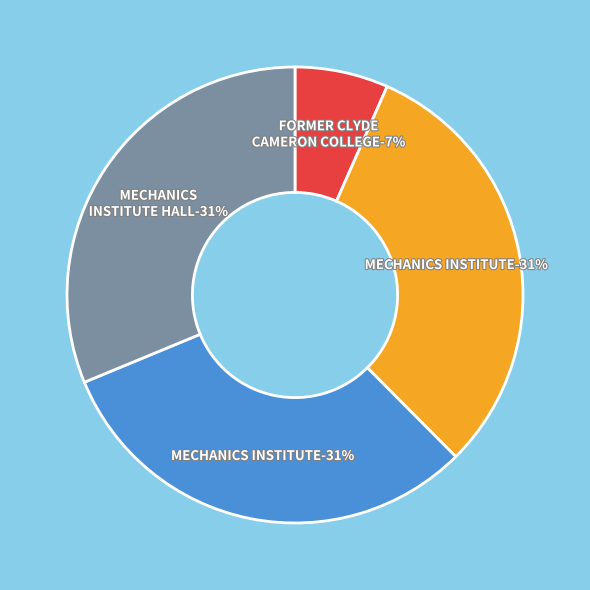

To the nearest percent, what is the average slice percentage?

25%